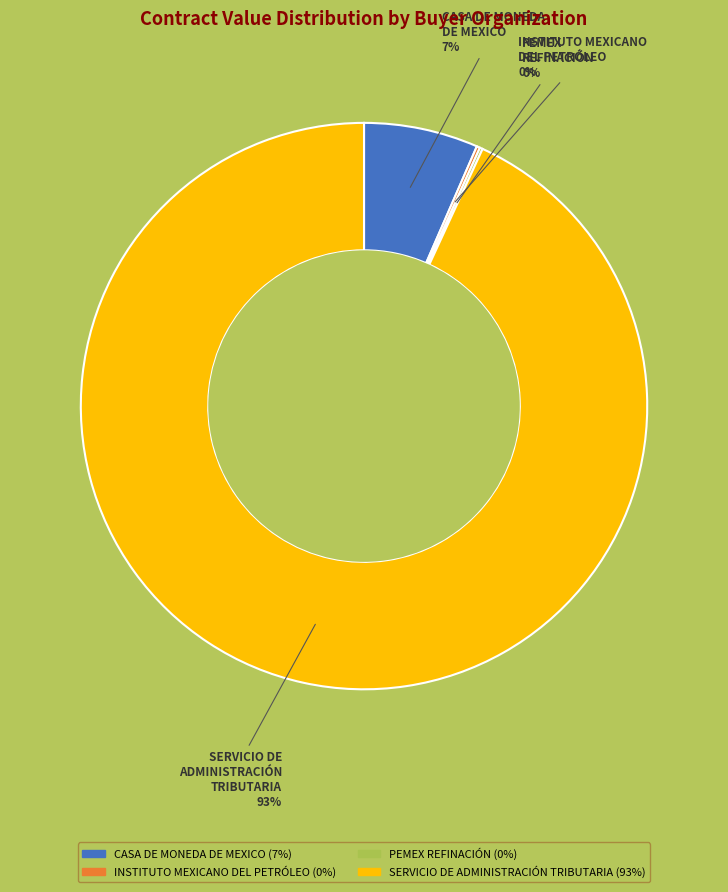

Is there any slice that represents more than half of the pie?

Yes